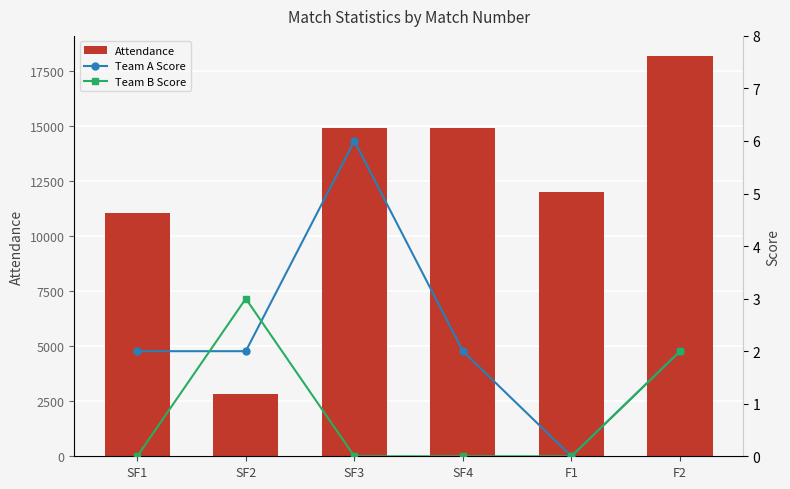

What is the spread (max minus min) of values at SF4?

14892